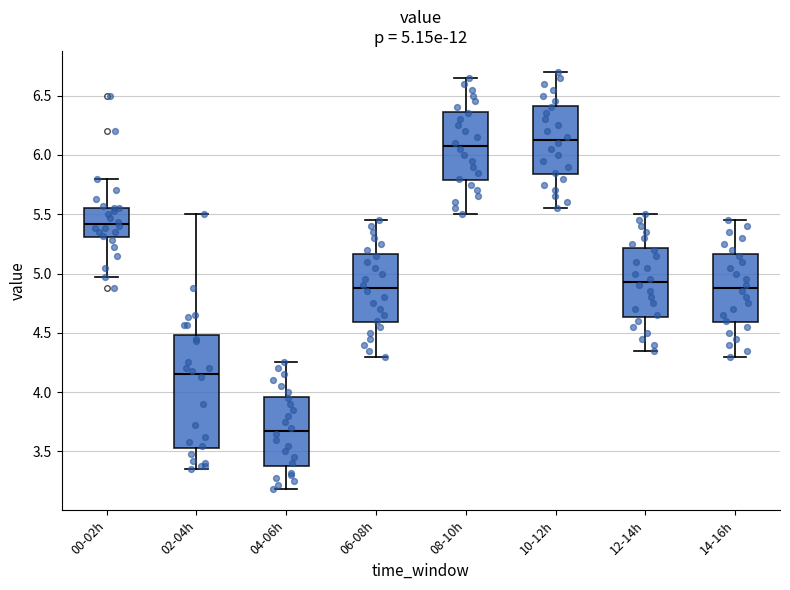

Comparing the boxes themselves (not the whiskers), which one is the tallest?

02-04h